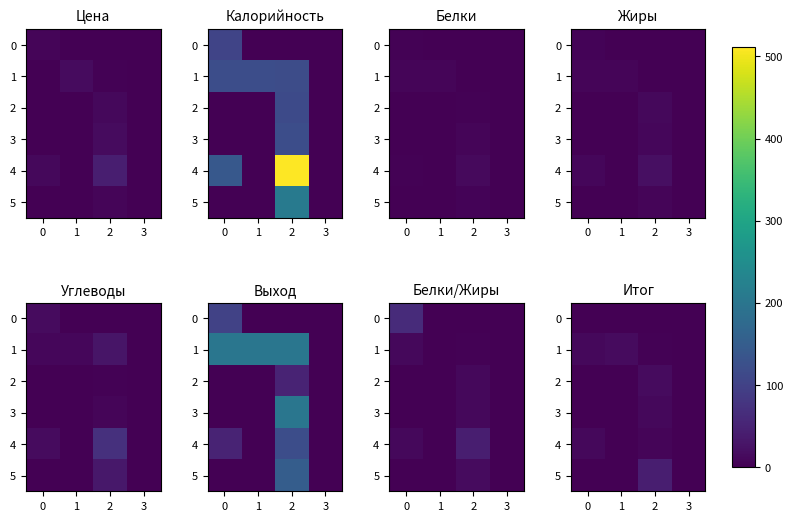

Is the value of 3 at 1 greater than the value of 4 at 3?

No